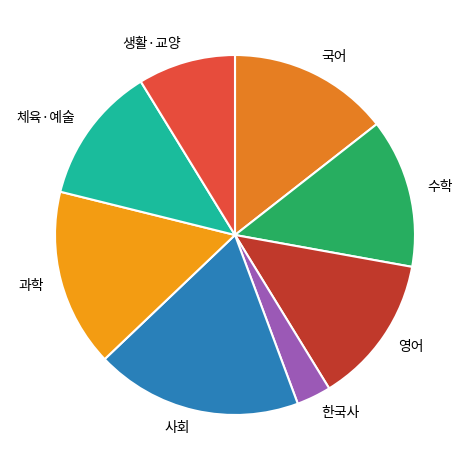

Which has a higher value, 국어 or 과학?

과학